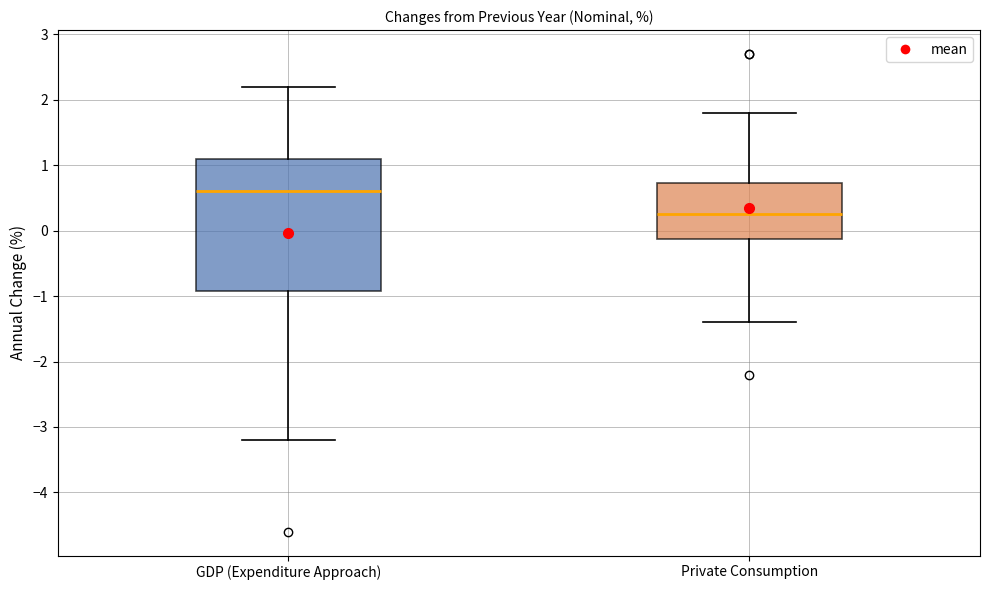

Comparing the boxes themselves (not the whiskers), which one is the tallest?

GDP (Expenditure Approach)